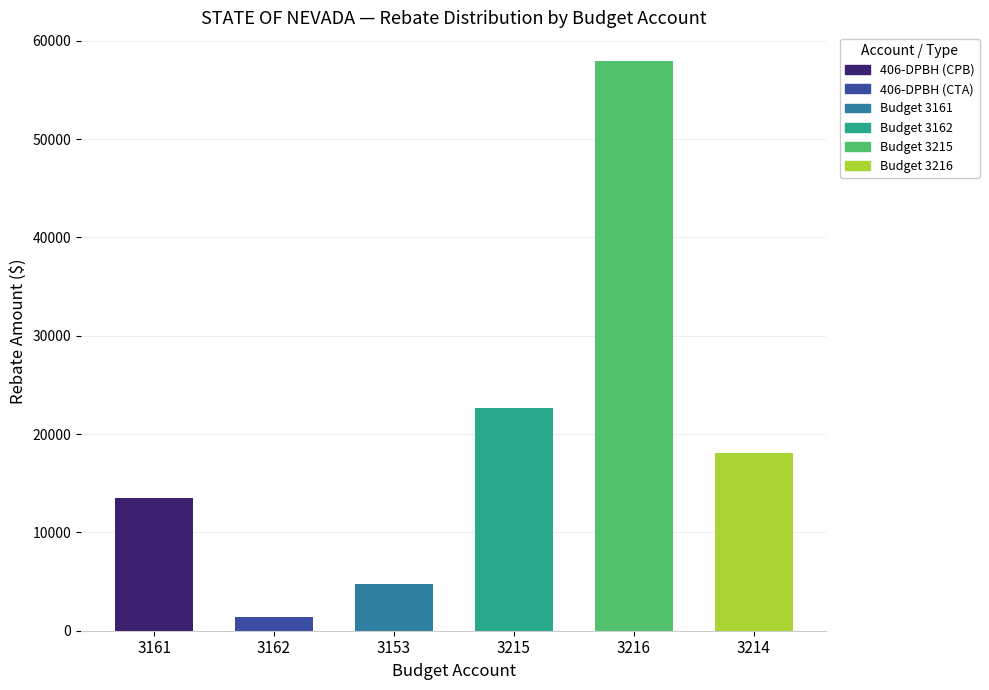

At which label does the data first exceed 18126?

3215